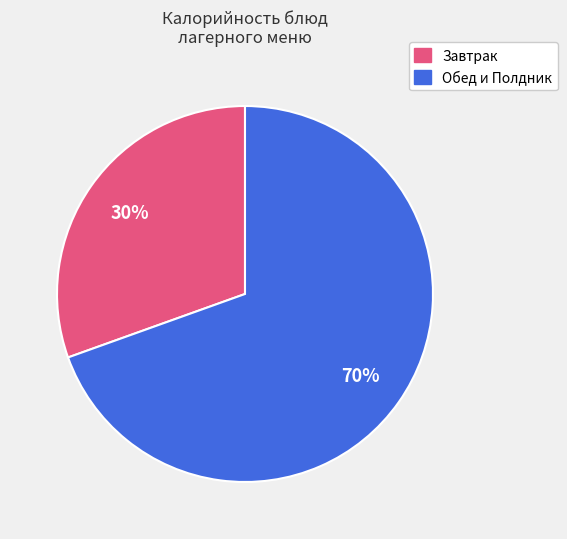

Is there a majority slice in this chart?

Yes